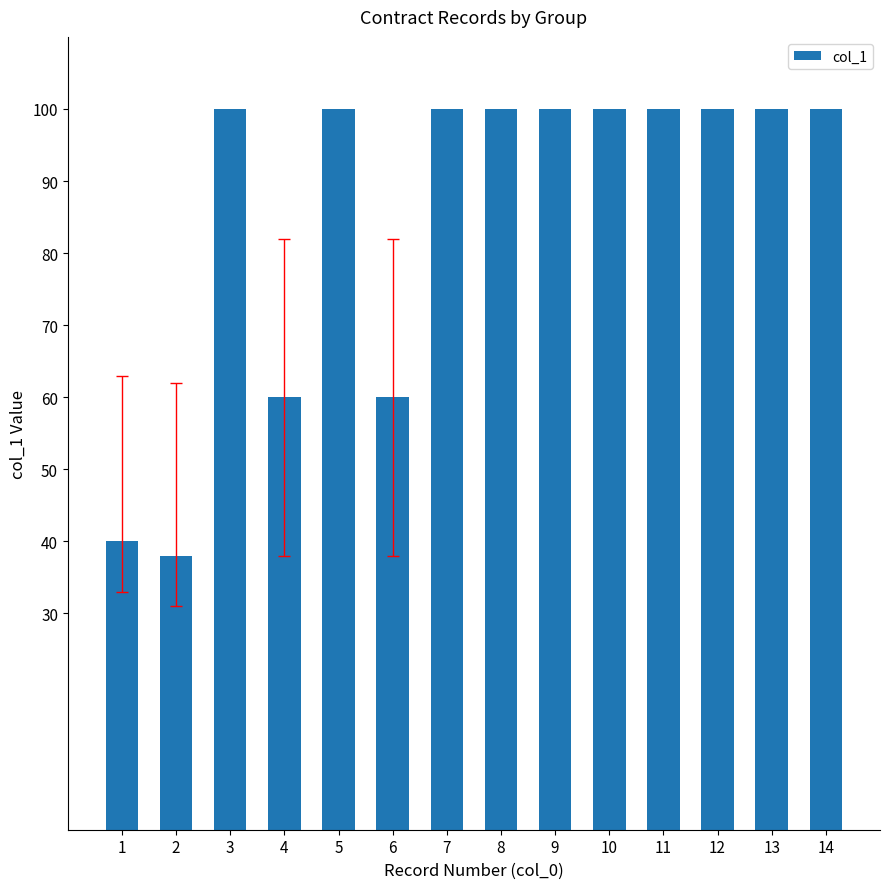

Count the number of categories in the chart.

14